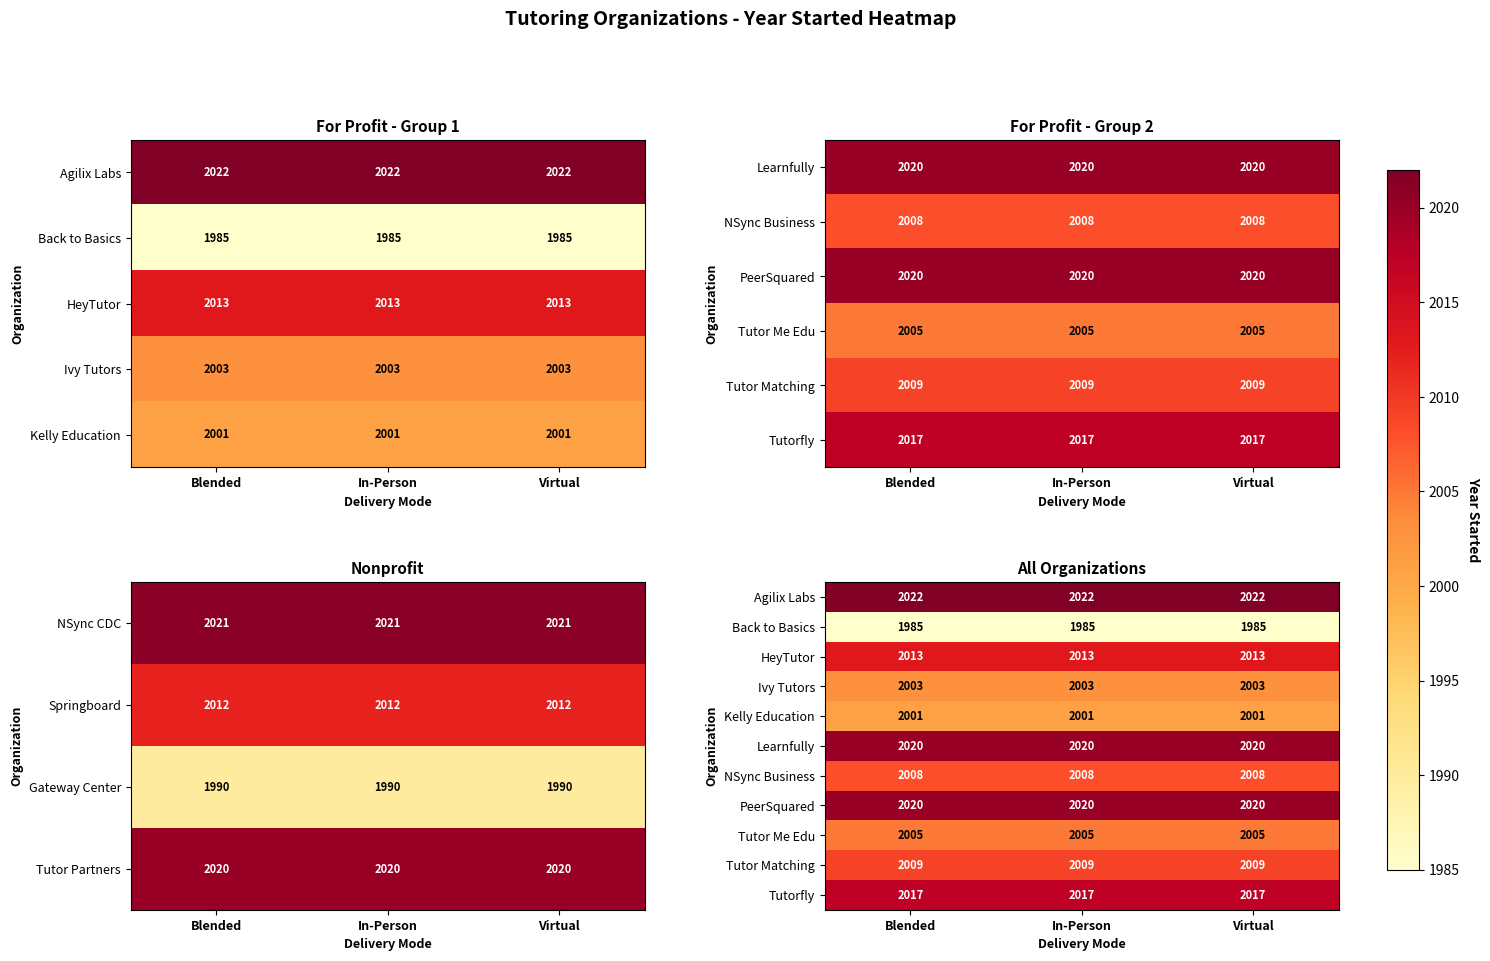

True or false: Gateway Center has a value of 1990 at Virtual.

True